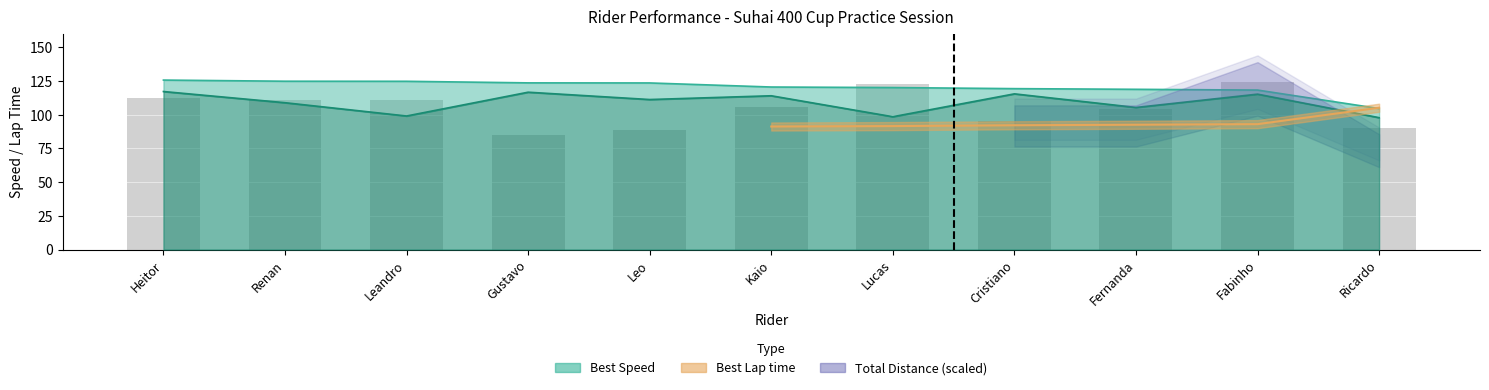

What is the label of the 9th bar from the right?

Leandro